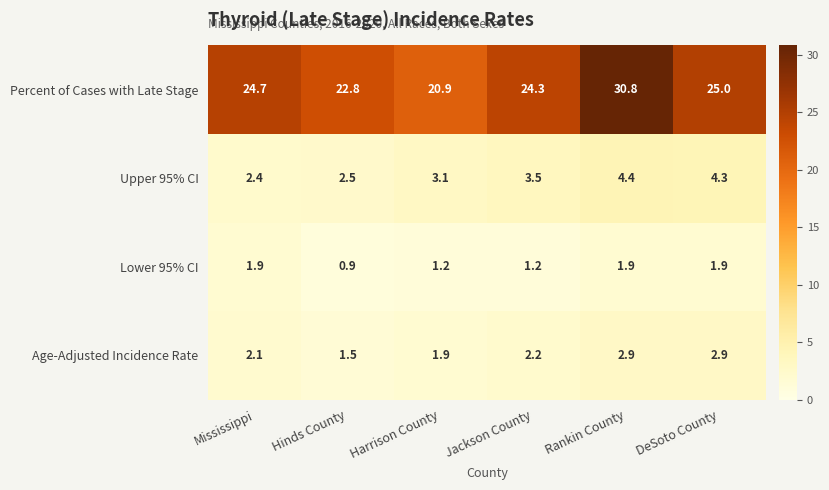

Reading right to left, list all the values displayed in this chart.

Percent of Cases with Late Stage: DeSoto County=25.0	Rankin County=30.8	Jackson County=24.3	Harrison County=20.9	Hinds County=22.8	Mississippi=24.7
Upper 95% CI: DeSoto County=4.3	Rankin County=4.4	Jackson County=3.5	Harrison County=3.1	Hinds County=2.5	Mississippi=2.4
Lower 95% CI: DeSoto County=1.9	Rankin County=1.9	Jackson County=1.2	Harrison County=1.2	Hinds County=0.9	Mississippi=1.9
Age-Adjusted Incidence Rate: DeSoto County=2.9	Rankin County=2.9	Jackson County=2.2	Harrison County=1.9	Hinds County=1.5	Mississippi=2.1